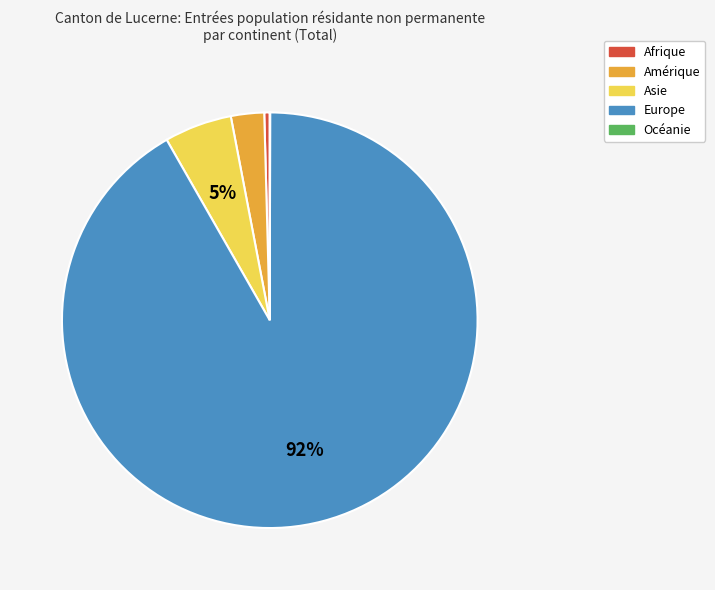

To the nearest percent, what is the difference between the largest and smallest slice percentages?

92%